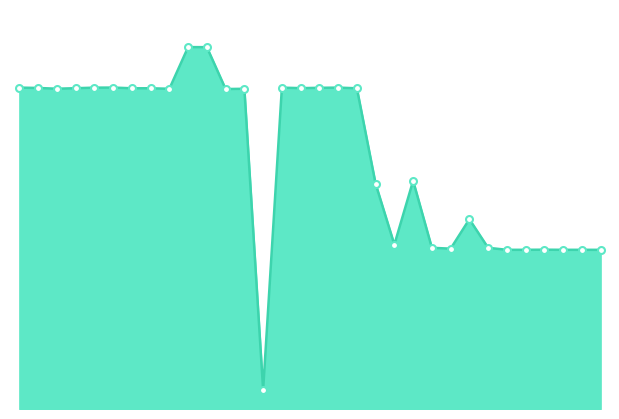

Does the chart have visible grid lines?

No